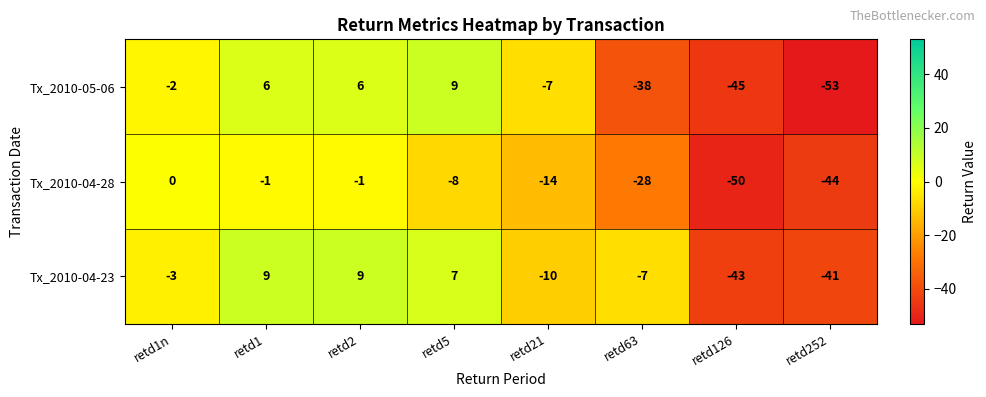

What is the total value across all series at retd21?

-31